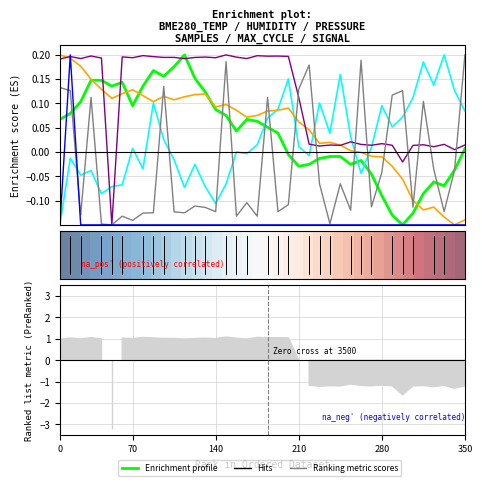

How many interior local peaks does the Samples series have?

14